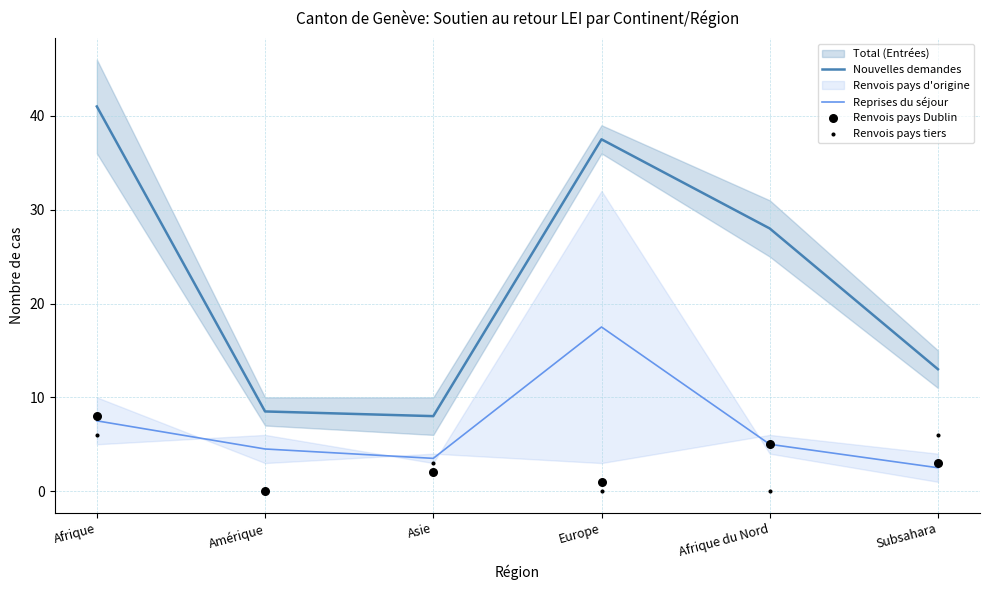

The Reprises du séjour series shows 29.4 at Europe. True or false?

False